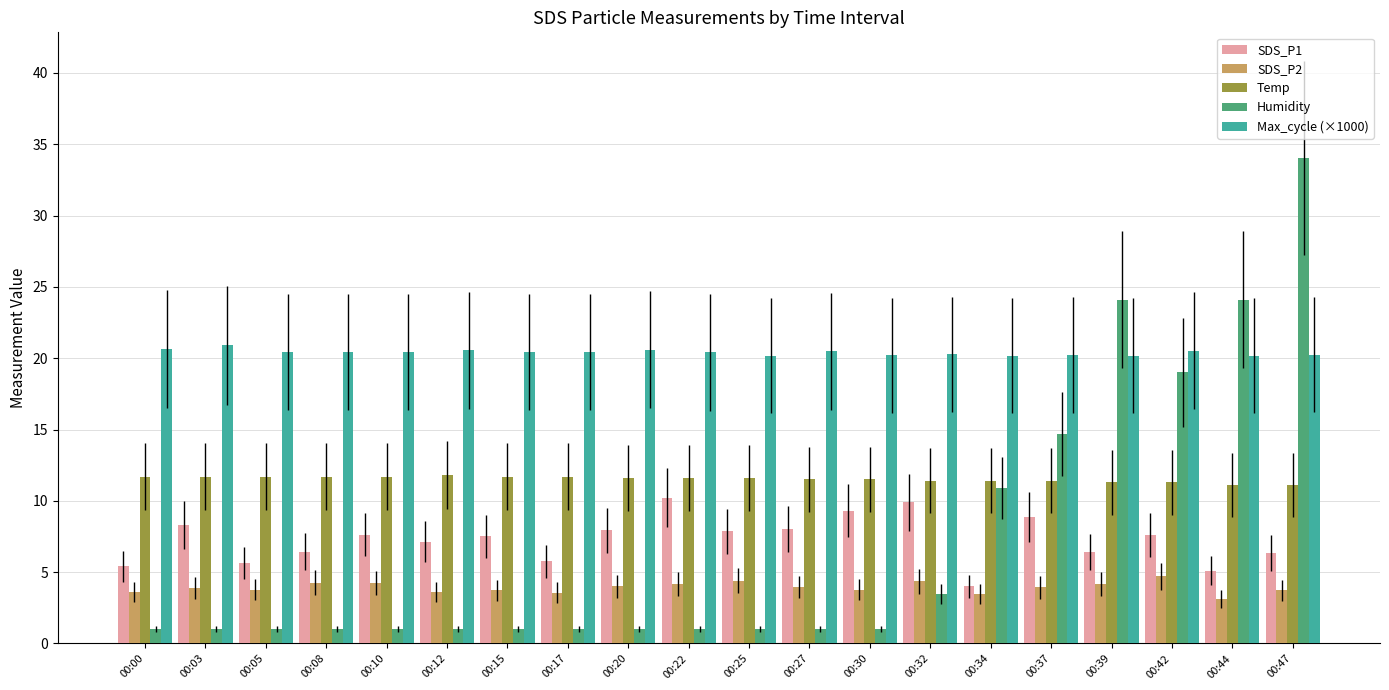

How many distinct data groups are displayed?

5